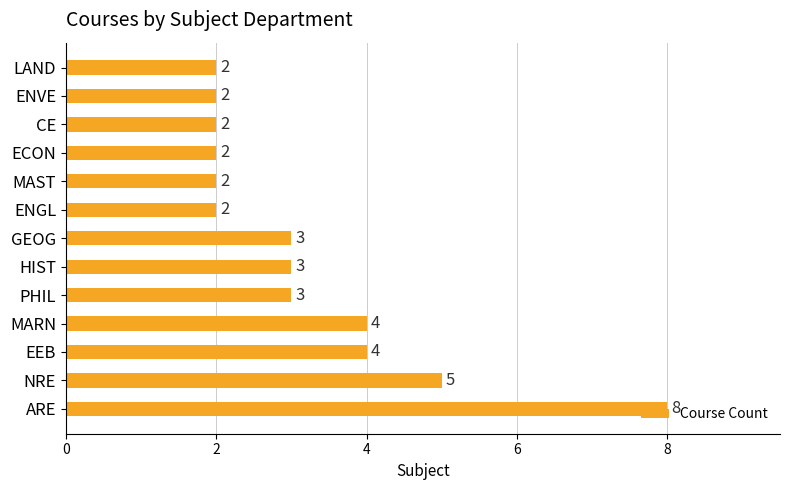

What is the approximate value at HIST?

3